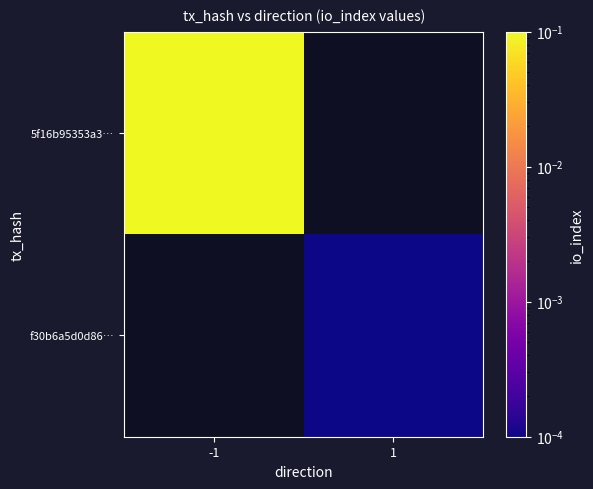

Which series has the largest range (max minus min)?

5f16b95353a3…